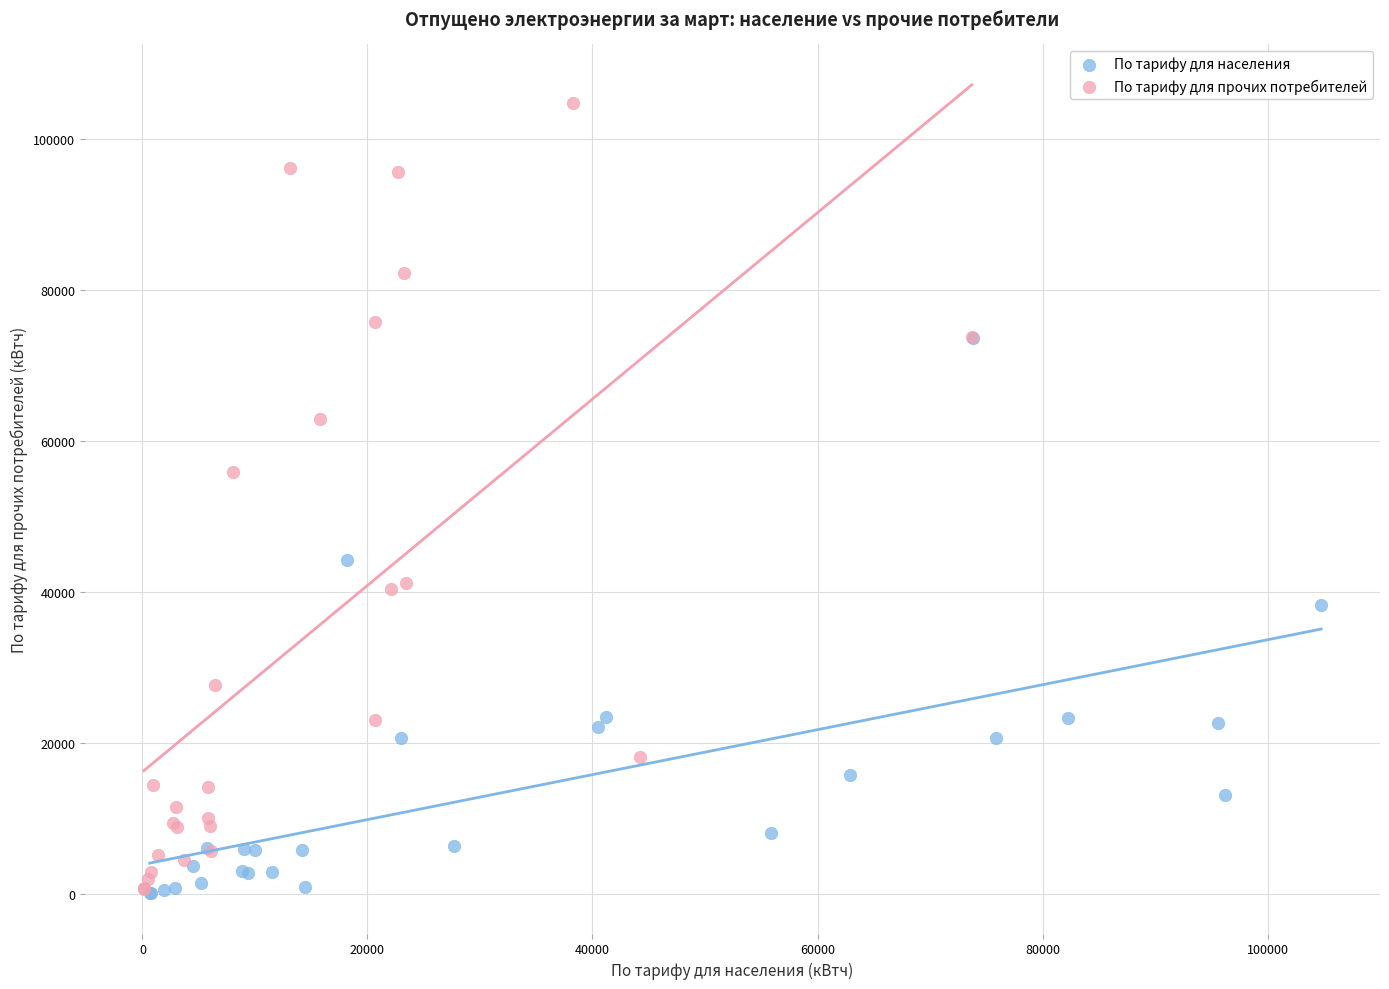

Which series reaches the maximum Y coordinate?

По тарифу для прочих потребителей